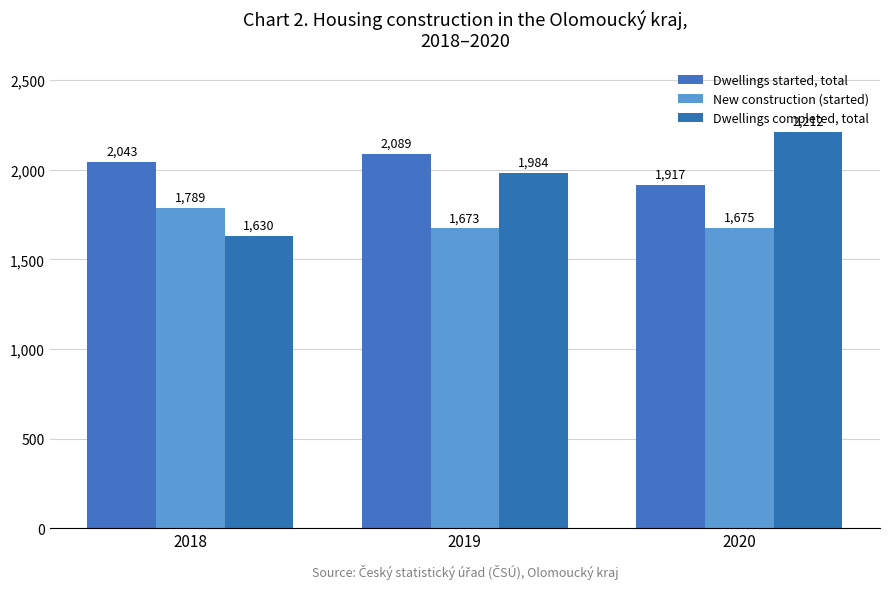

List the series in order of their overall mean, lowest first.

New construction (started), Dwellings completed, total, Dwellings started, total